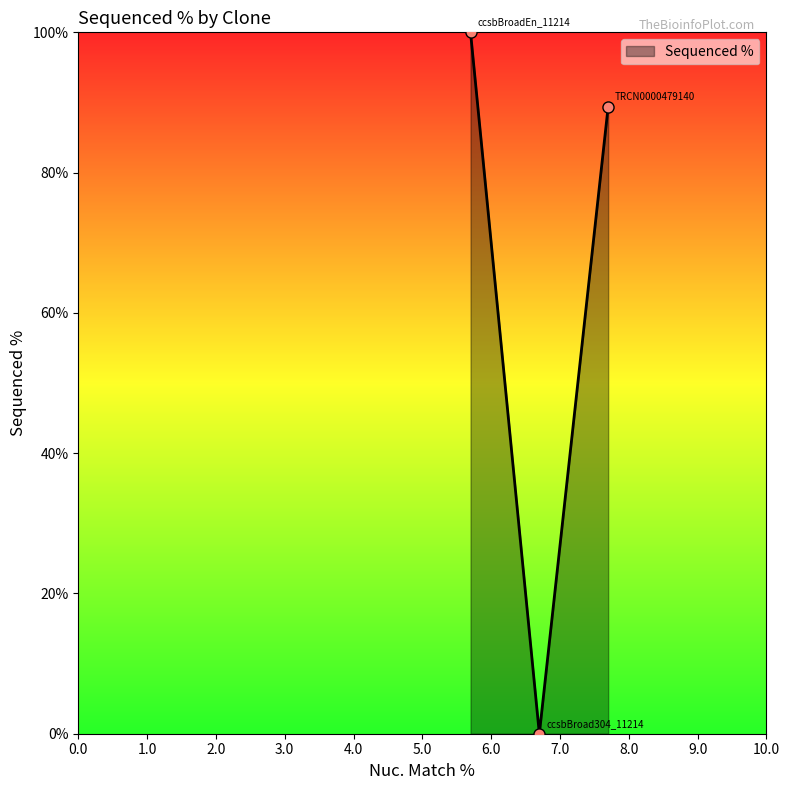

How many lines are shown in the chart?

1